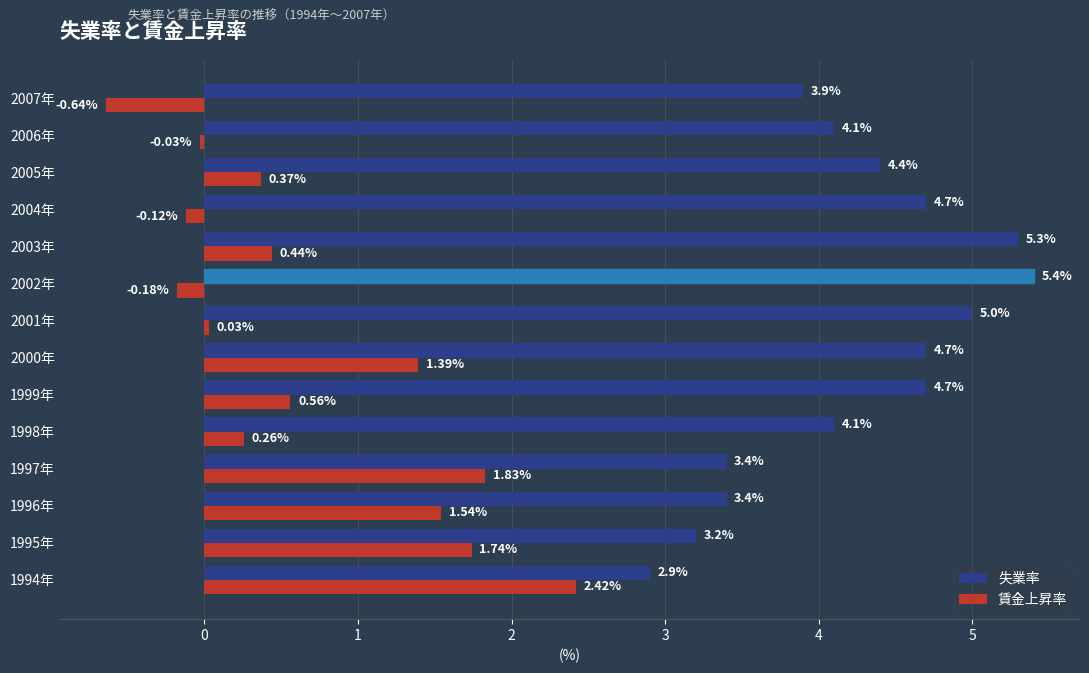

List the series in order of their peak value, highest first.

失業率, 賃金上昇率